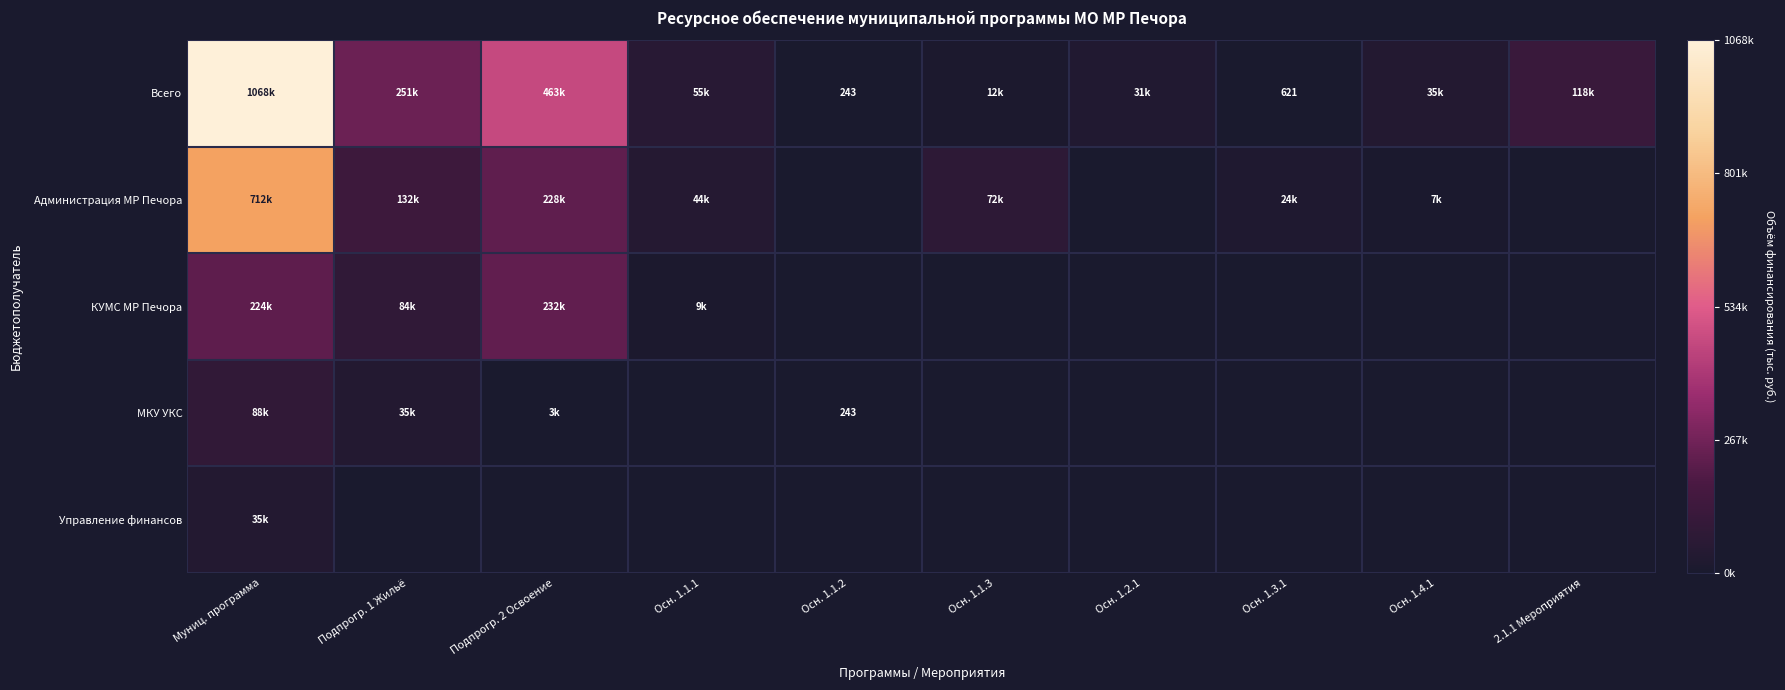

Rank the categories by Администрация МР Печора value from lowest to highest.

Осн. 1.1.2, Осн. 1.2.1, 2.1.1 Мероприятия, Осн. 1.4.1, Осн. 1.3.1, Осн. 1.1.1, Осн. 1.1.3, Подпрогр. 1 Жильё, Подпрогр. 2 Освоение, Муниц. программа